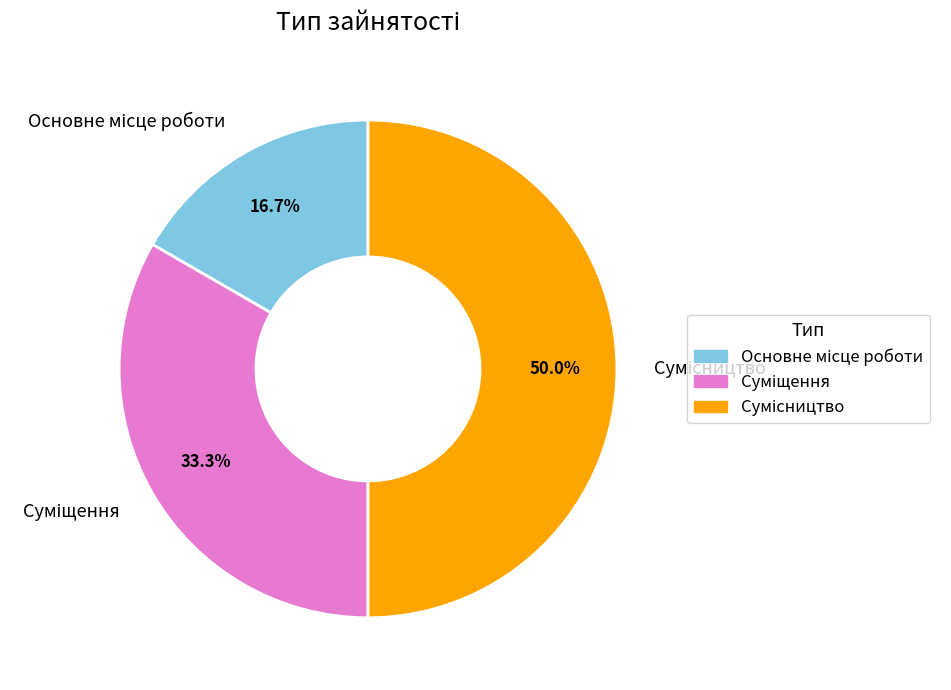

Is the sum of Основне місце роботи and Сумісництво greater than half?

Yes